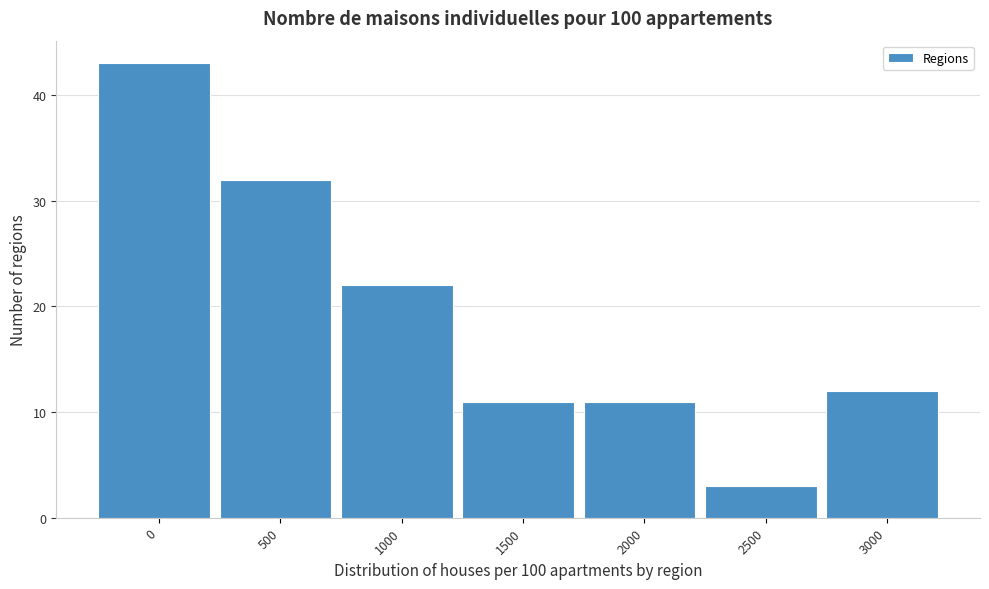

Reading right to left, what are all the values shown in this chart?

3000=12	2500=3	2000=11	1500=11	1000=22	500=32	0=43